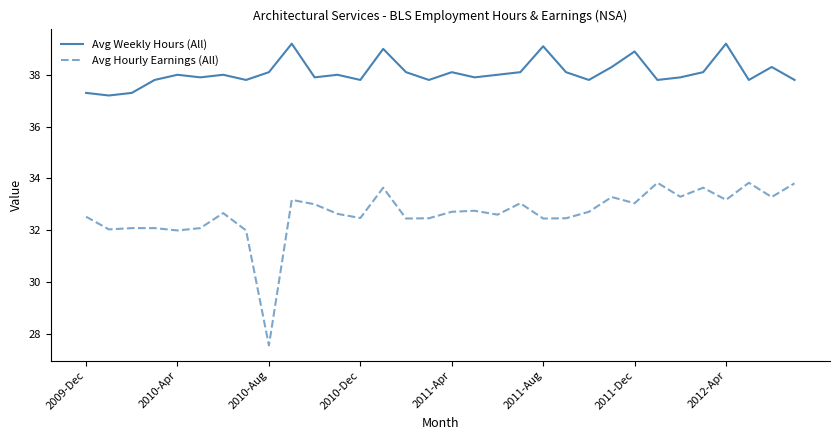

True or false: Avg Hourly Earnings (All) and Avg Weekly Hours (All) intersect in this chart.

False